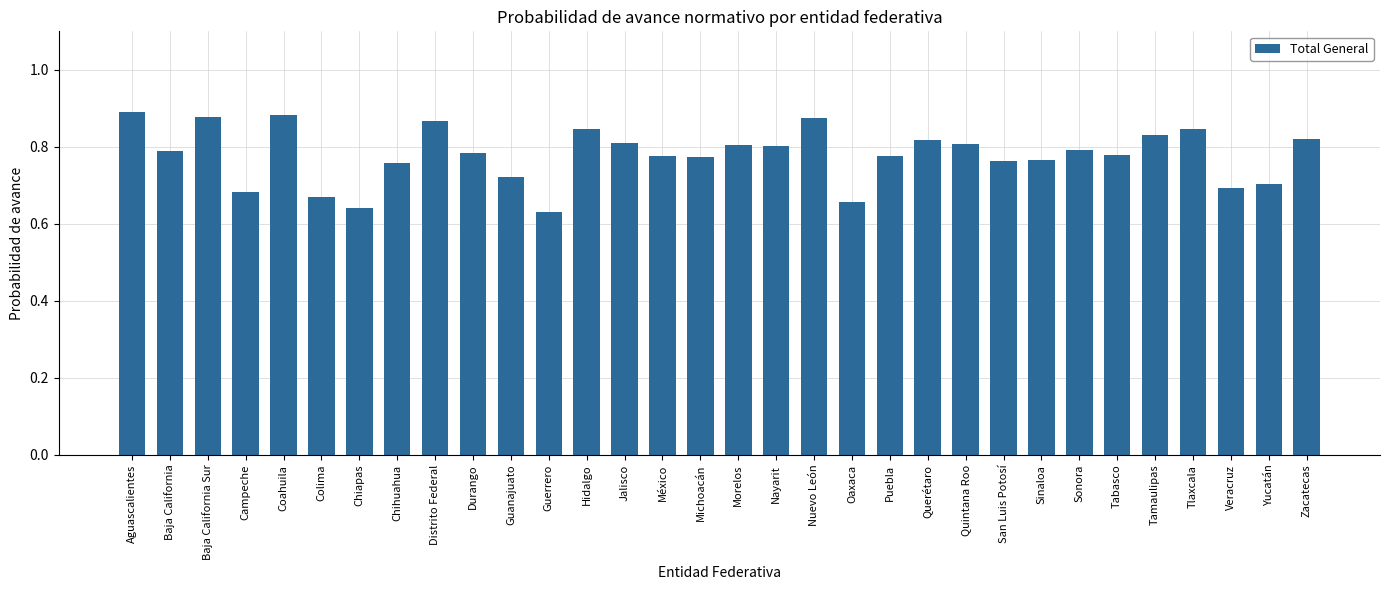

Between Chiapas and Yucatán, which is larger?

Yucatán